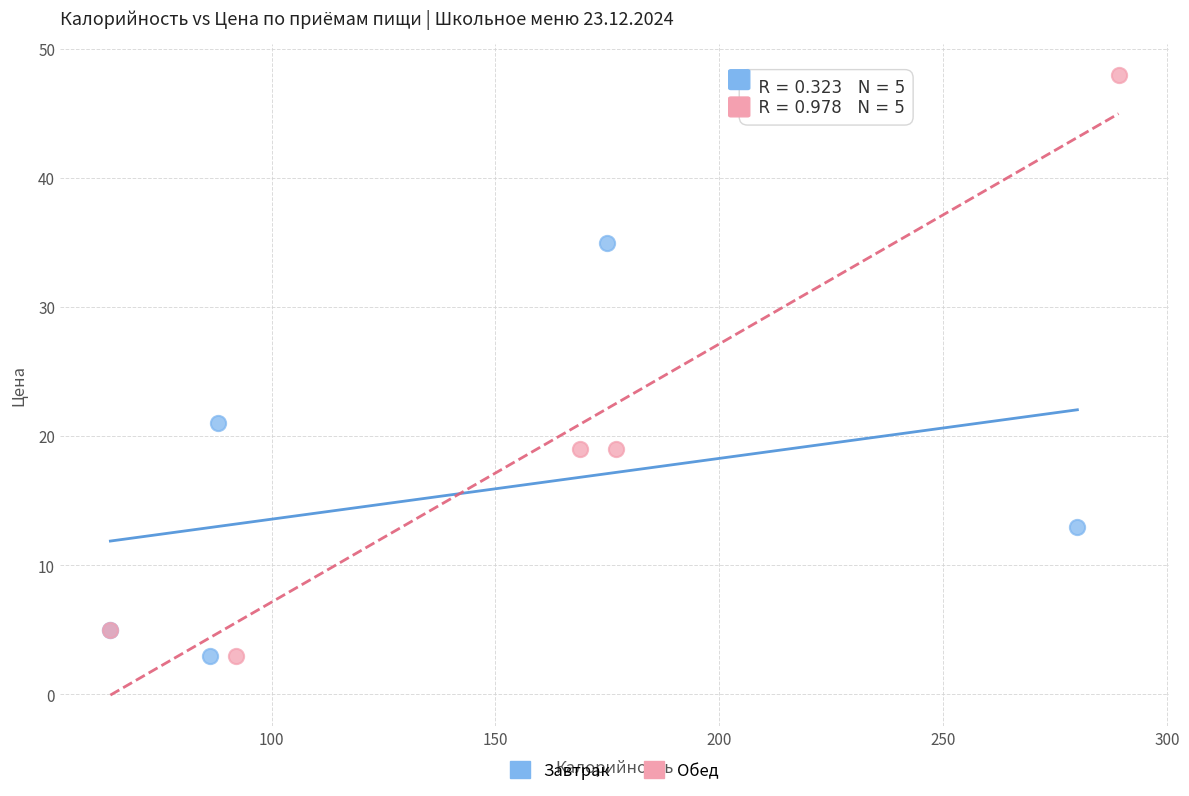

Which series reaches the maximum Y coordinate?

Обед